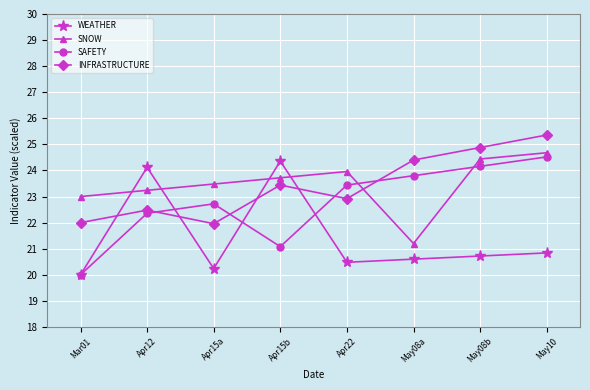

Which category has the highest value in the SAFETY series?

May10